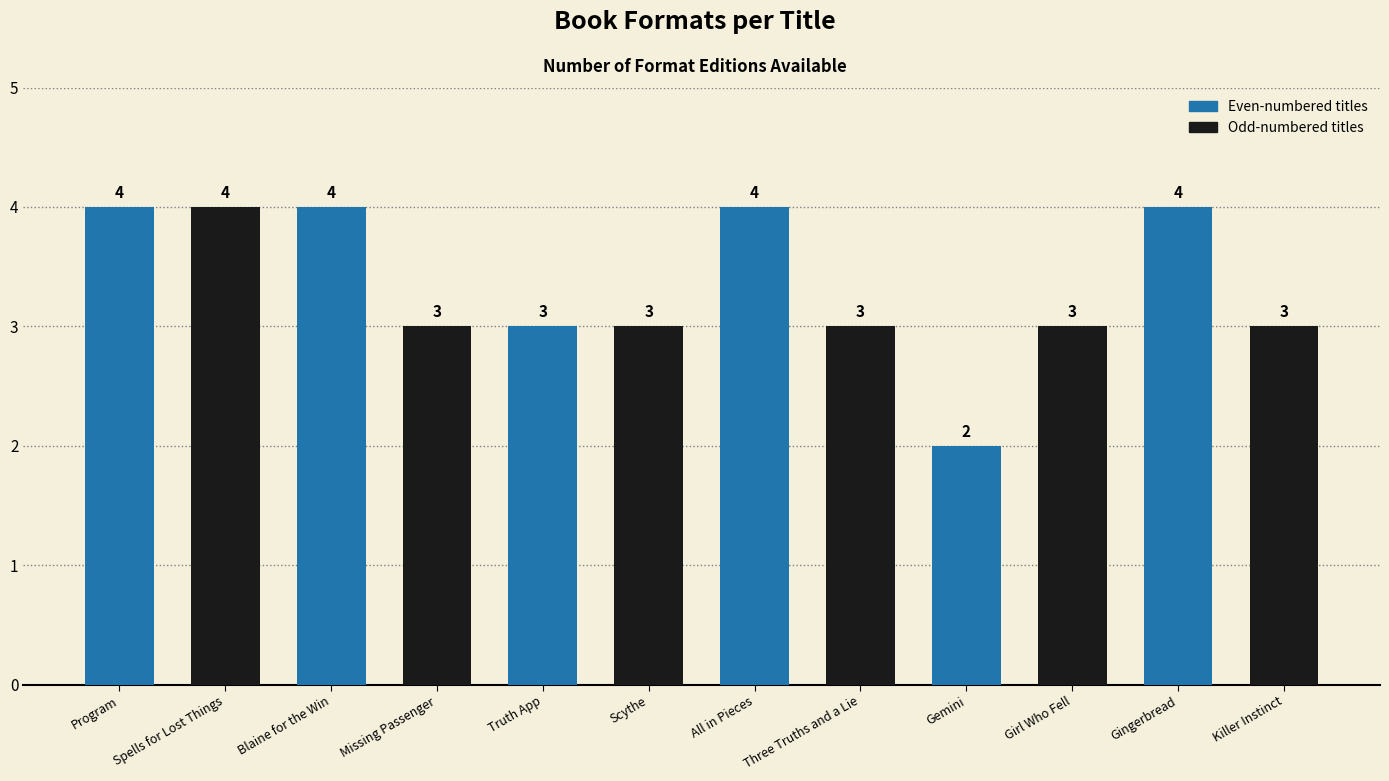

What is the greatest value displayed?

4